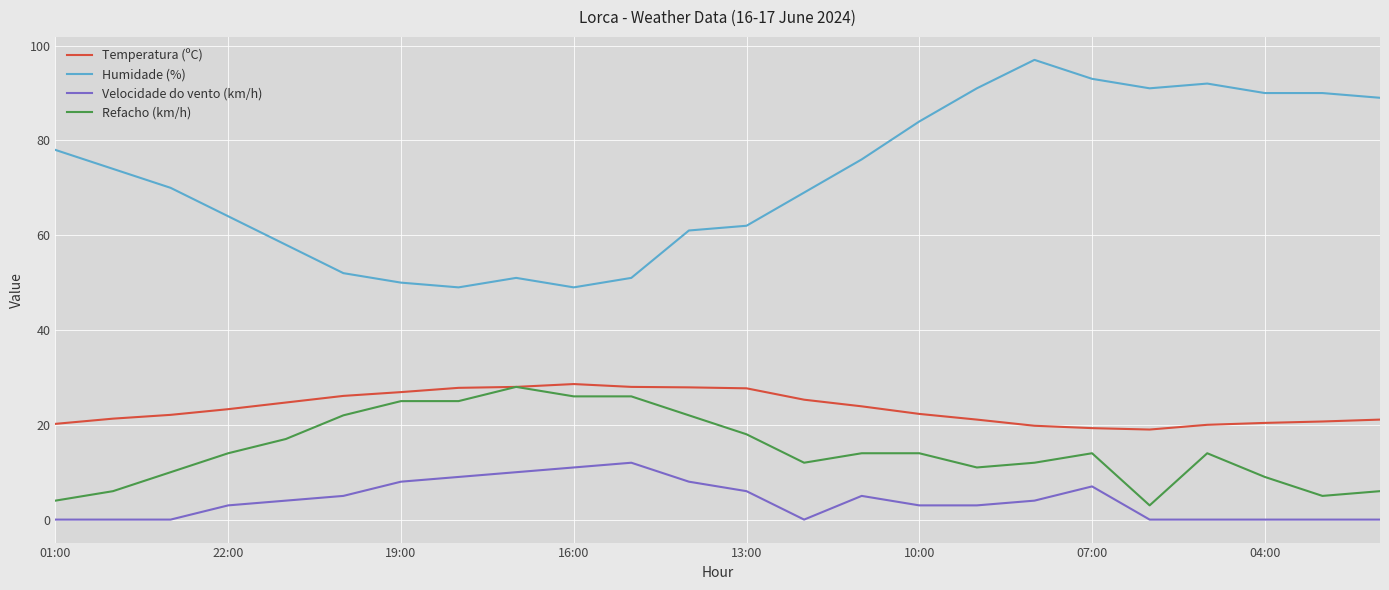

What is the difference between the second highest and minimum values in the Velocidade do vento (km/h) series?

11.0